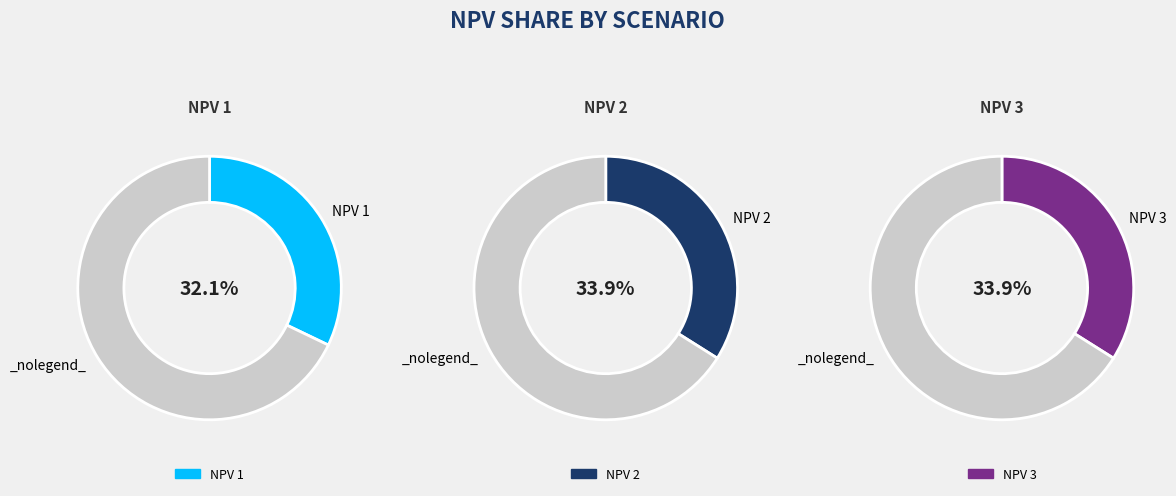

The NPV 2 slice represents 34% of the pie. True or false?

True